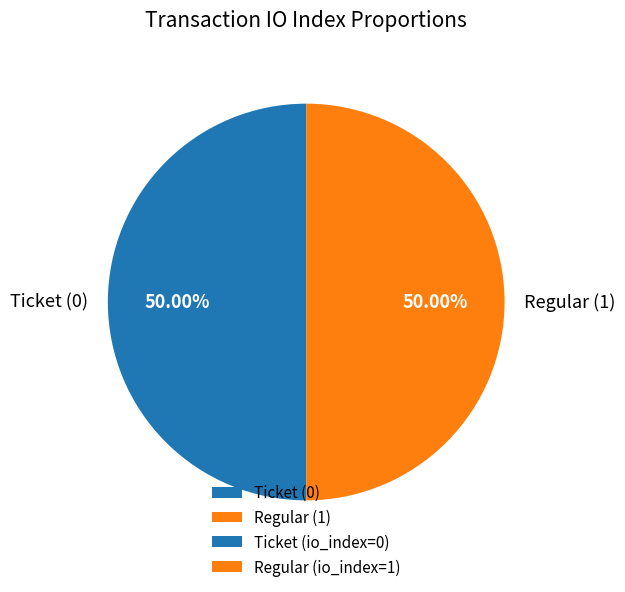

Combined, do Regular (1) and Ticket (0) account for over 50%?

Yes